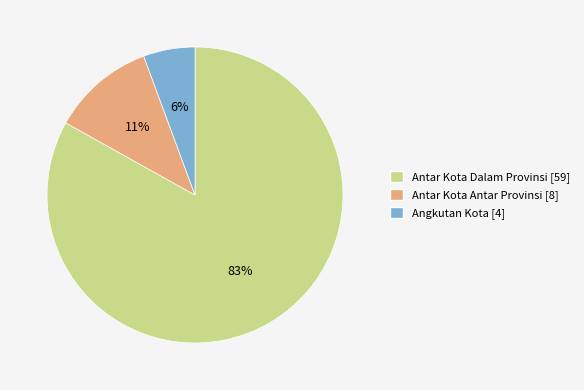

Which category accounts for the majority?

Antar Kota Dalam Provinsi